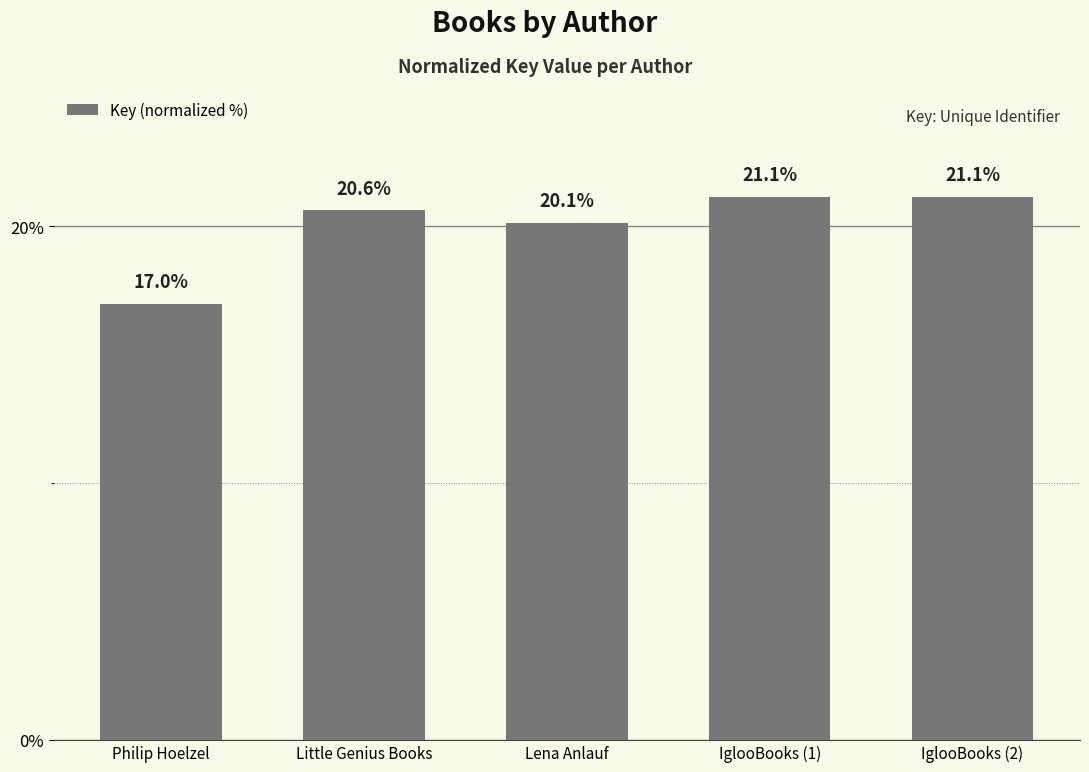

Which category has the lowest value across all series?

Philip Hoelzel